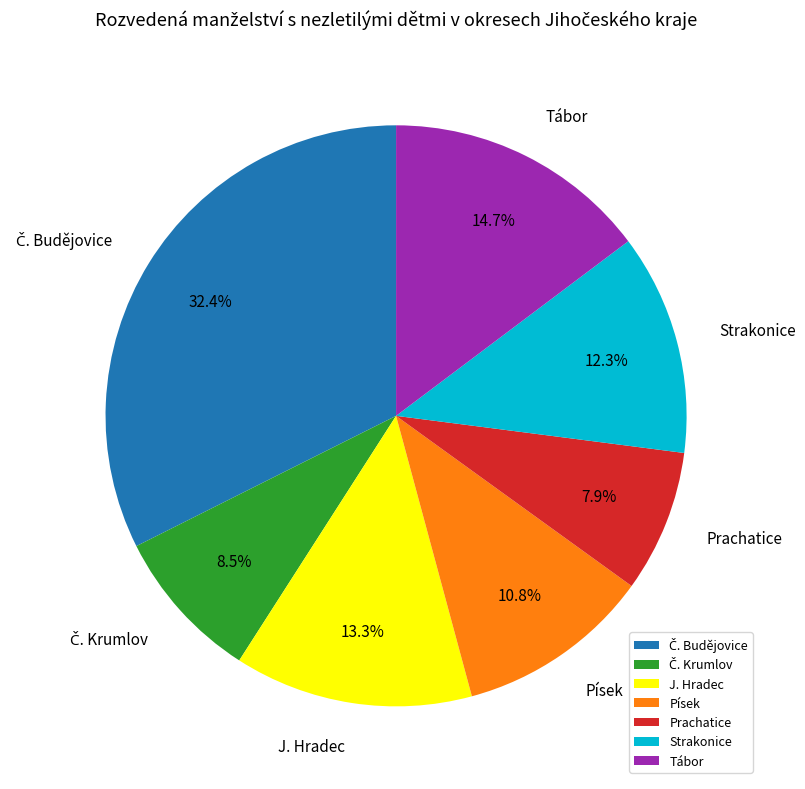

To the nearest percent, what percentage of the pie is Tábor?

15%